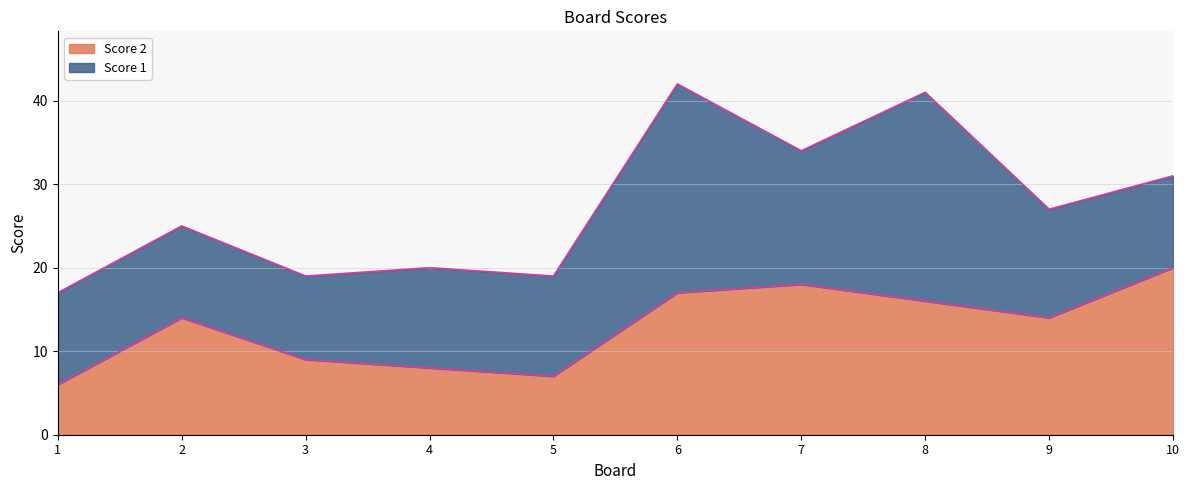

Reading left to right, extract all data points from this chart.

1=6	2=14	3=9	4=8	5=7	6=17	7=18	8=16	9=14	10=20